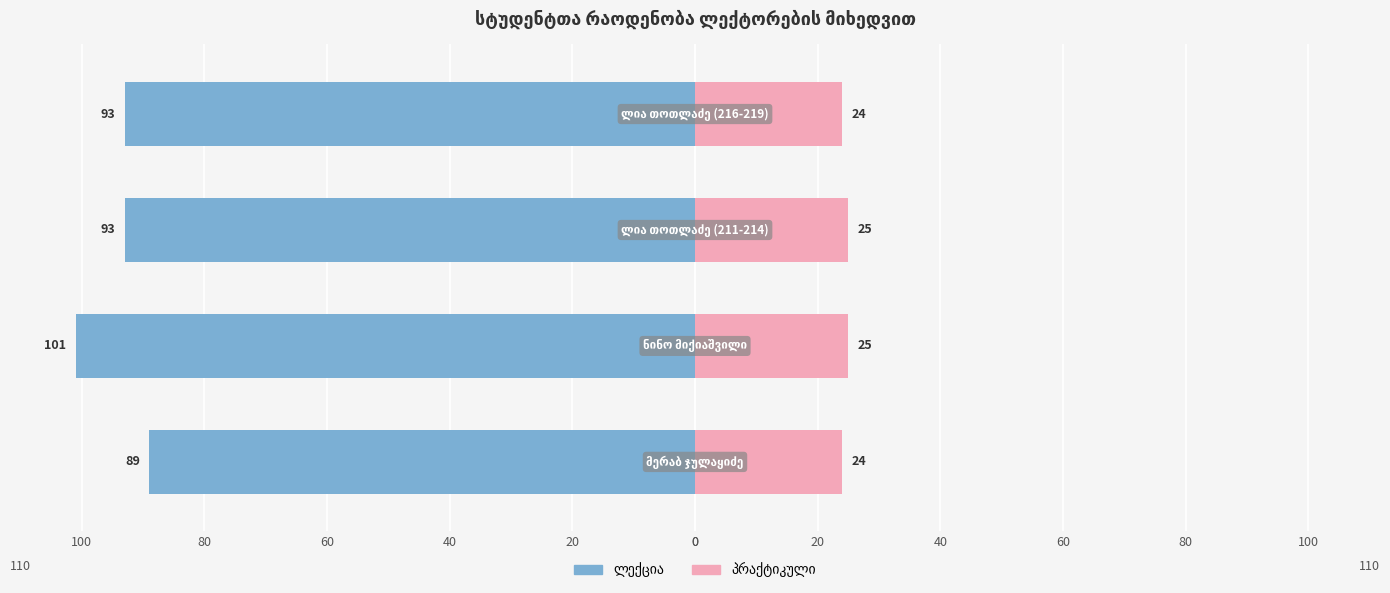

What is the total value across all series at 60?

-69